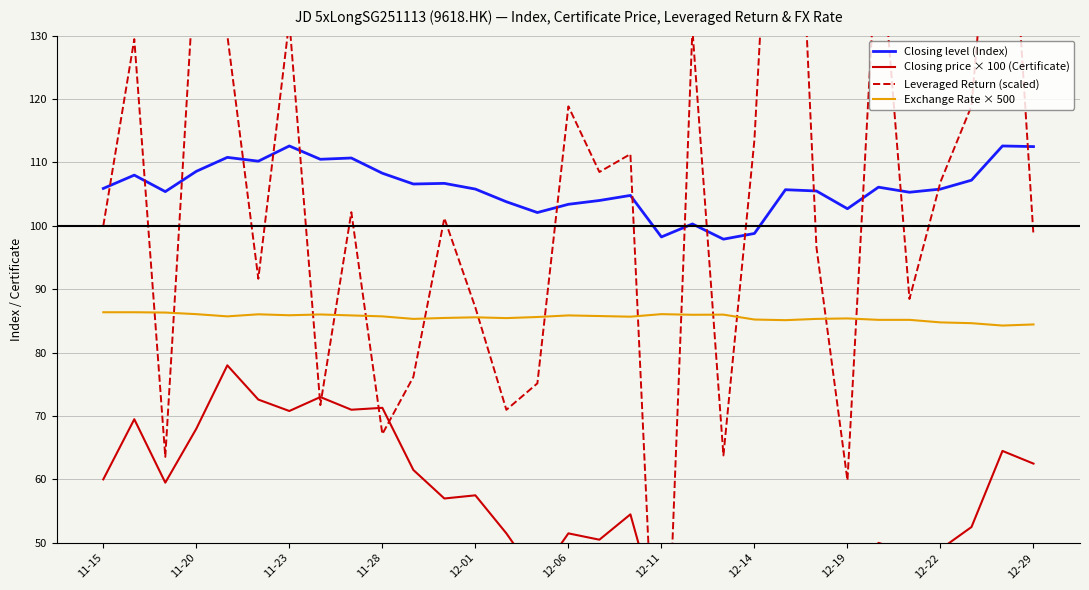

What is the spread (max minus min) of values at 13?

52.3